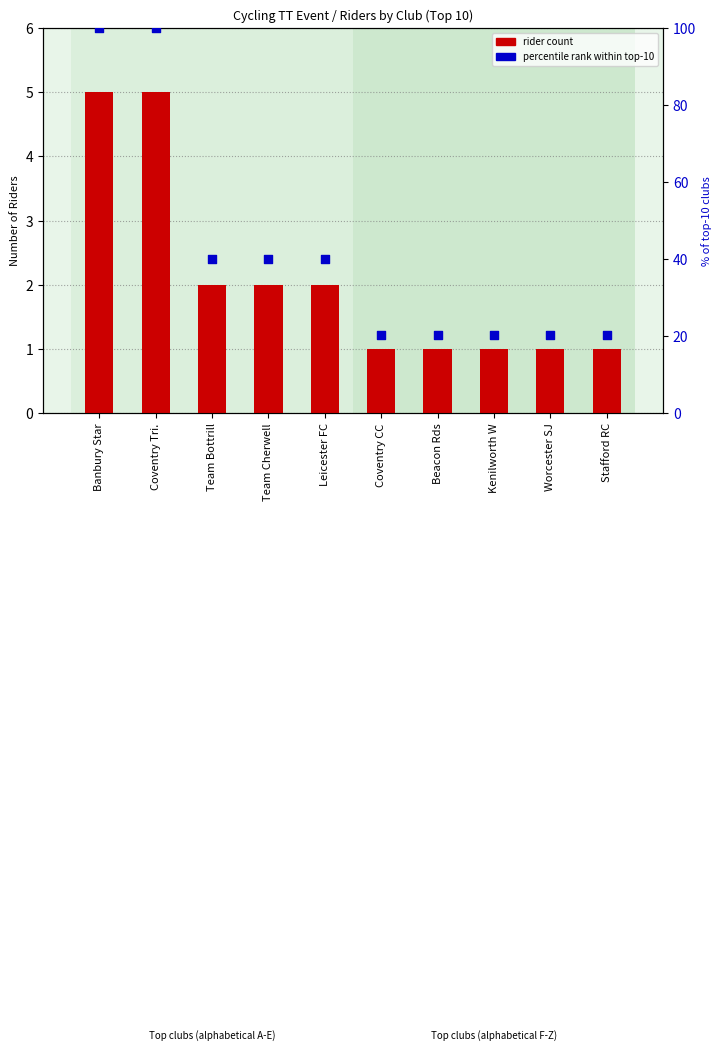

At which category is the sum across all series the highest?

Banbury Star